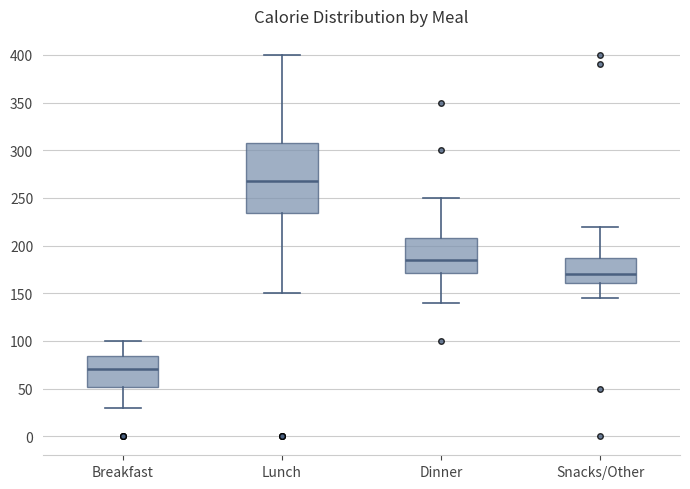

Reading left to right, transcribe this box plot: for each box, give where its median line is, the range the box spans, and where its two whiskers end, as read against the y-axis. The values are not printed on the chart, so give them approximately, as read against the axis.

Breakfast: median 70, box 50 to 85, whiskers 30 to 100
Lunch: median 270, box 235 to 310, whiskers 150 to 400
Dinner: median 185, box 170 to 210, whiskers 140 to 250
Snacks/Other: median 170, box 160 to 185, whiskers 145 to 220